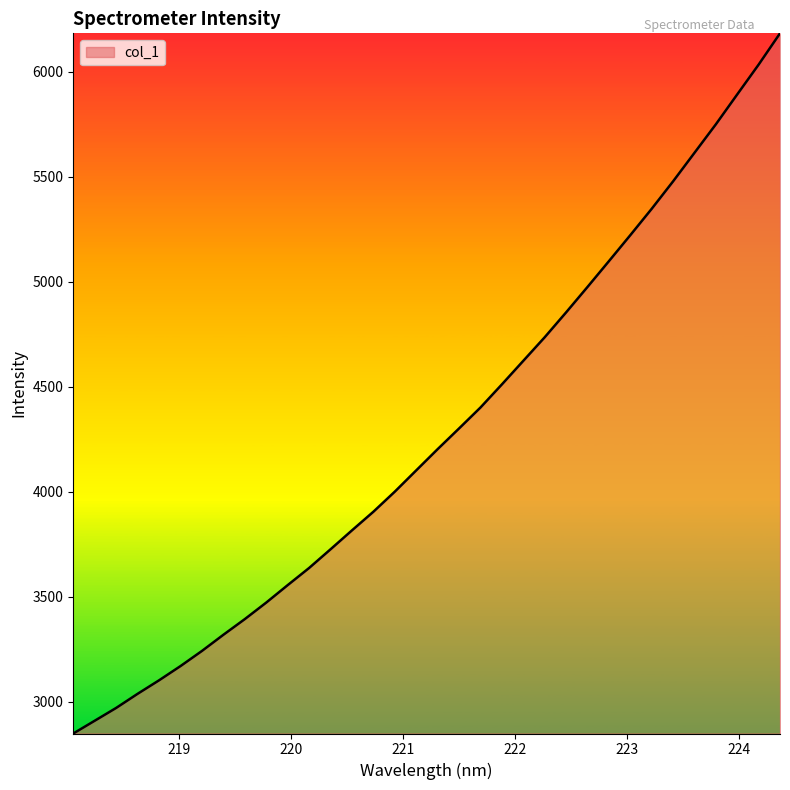

What is the difference between the maximum and minimum values?

3332.9